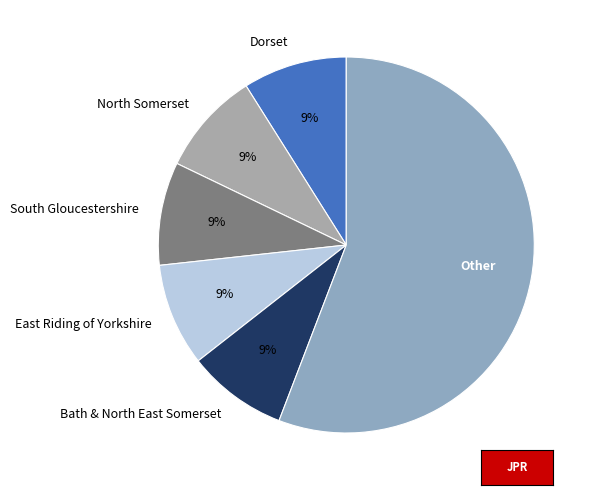

Combined, do Bath & North East Somerset and East Riding of Yorkshire account for over 50%?

No